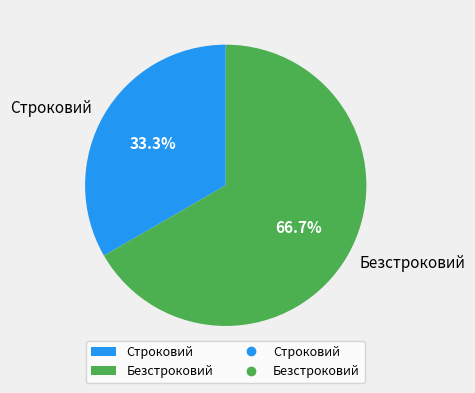

Which slice is the largest?

Безстроковий